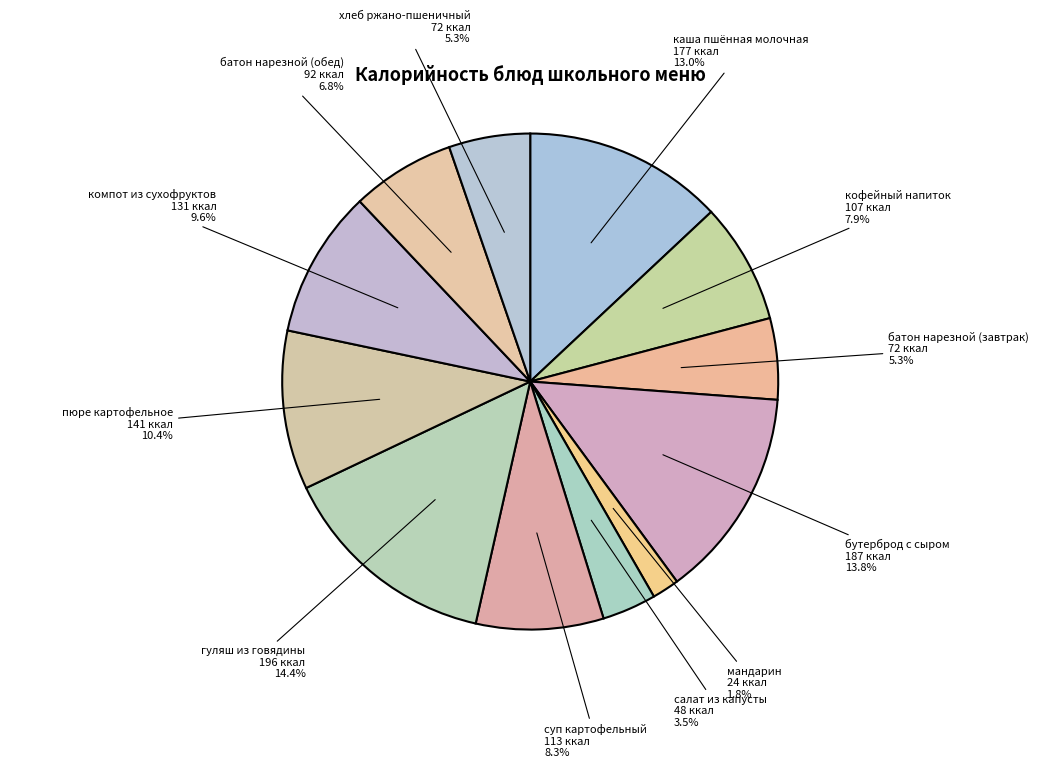

How many segments does this pie chart have?

12